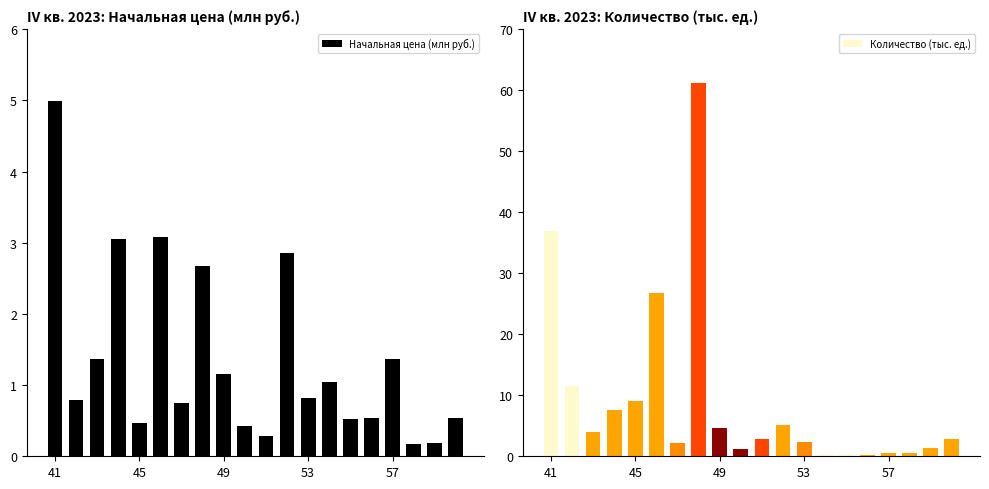

Reading left to right, what are all the values shown in this chart?

Начальная цена (млн руб.): 5.0	0.8	1.4	3.0	0.5	3.1	0.8	2.7	1.1	0.4	0.3	2.9	0.8	1.1	0.5	0.5	1.4	0.2	0.2	0.5
Количество (тыс. ед.): 37.0	11.5	4.0	7.5	9.0	26.8	2.2	61.1	4.6	1.3	2.8	5.0	2.3	0.1	0.2	0.2	0.5	0.5	1.4	2.8